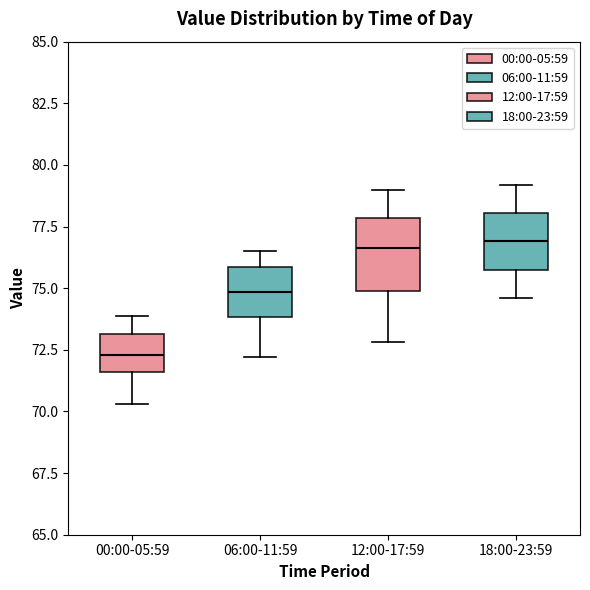

Which box has the lowest median line?

00:00-05:59